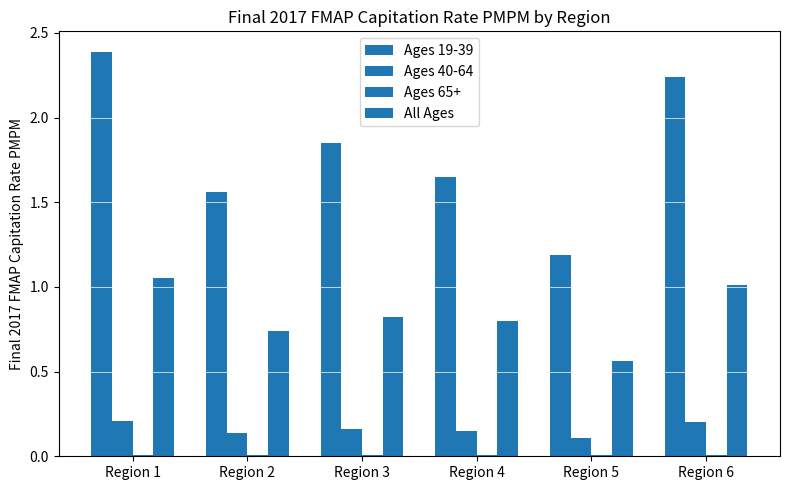

Between Region 1 and Region 5, which is larger?

Region 1